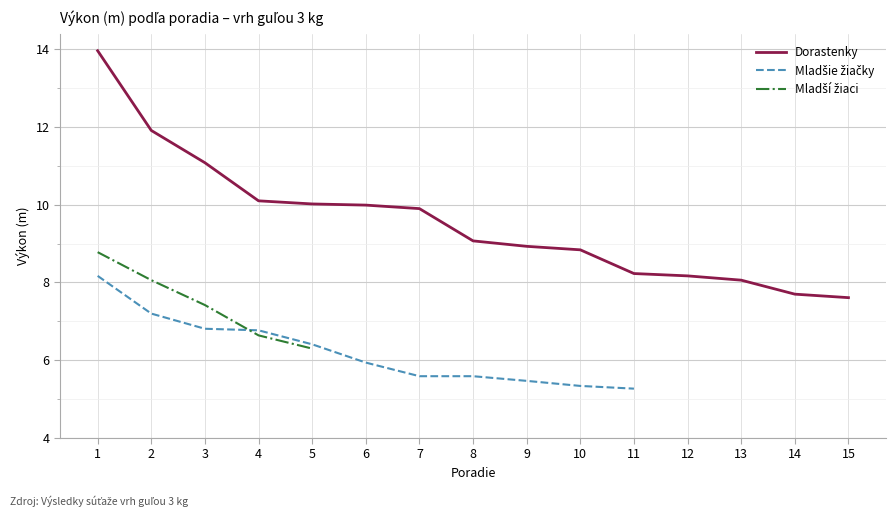

Rank the series by their maximum value, from highest to lowest.

Dorastenky, Mladší žiaci, Mladšie žiačky